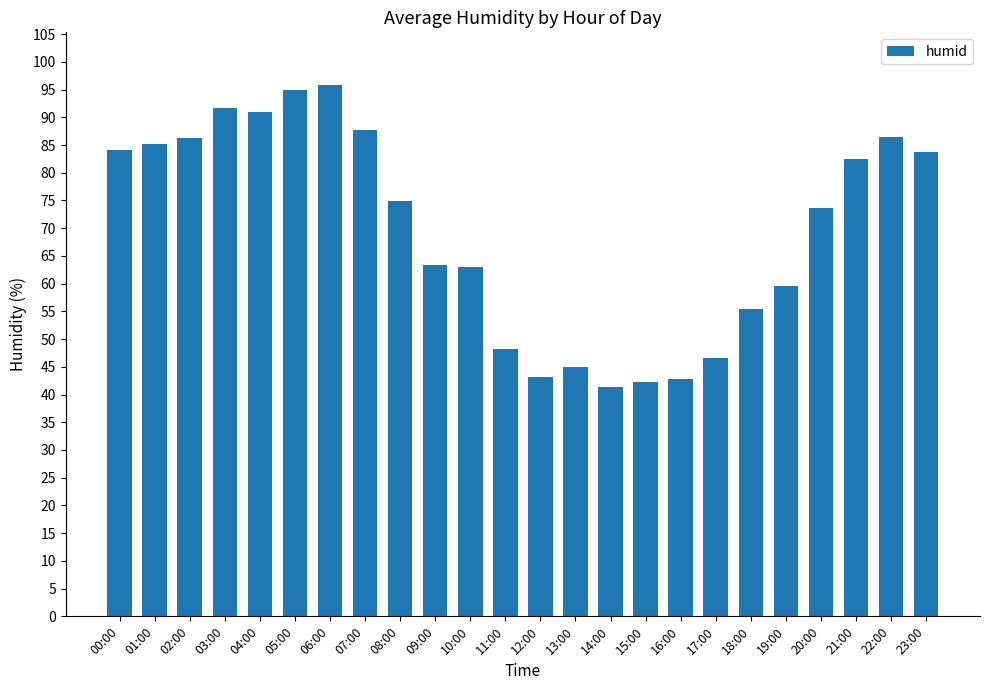

Are the bars horizontal?

No